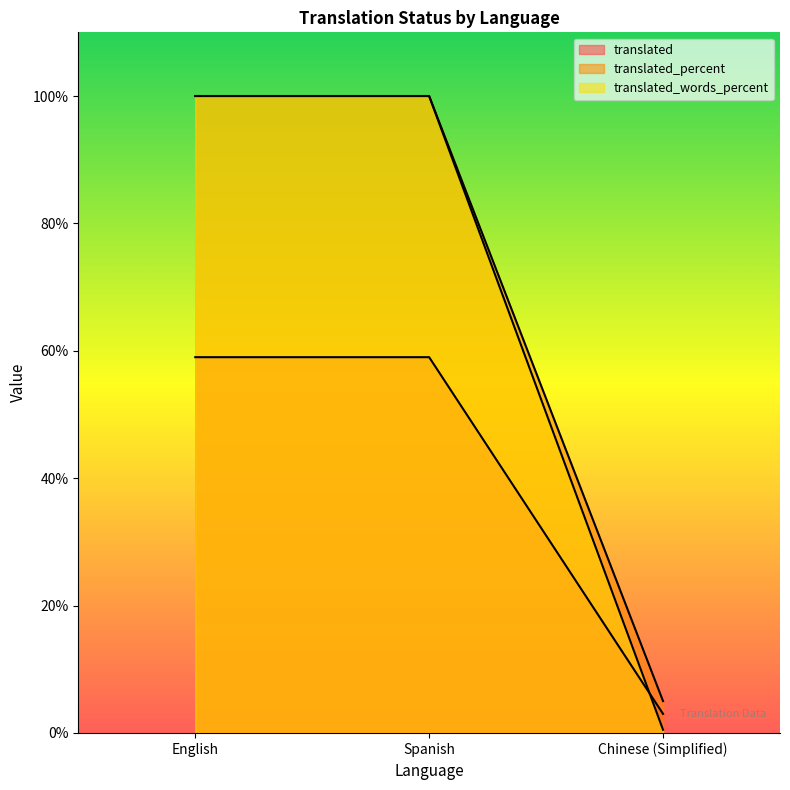

Reading left to right, transcribe all the data shown in this chart.

translated: 59.0	59.0	3.0
translated_percent: 100.0	100.0	5.0
translated_words_percent: 100.0	100.0	0.5